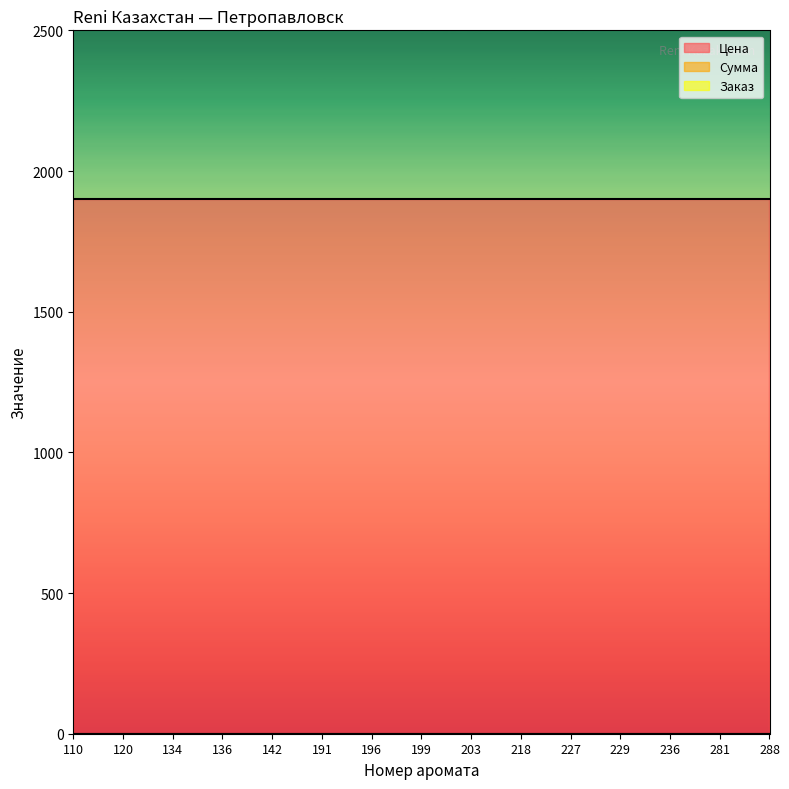

True or false: Сумма and Цена intersect in this chart.

False